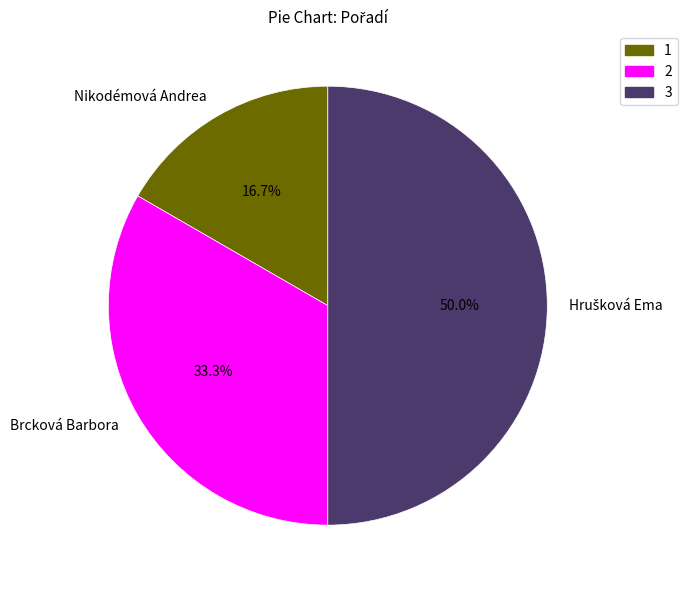

To the nearest percent, what portion does Brcková Barbora represent?

33%